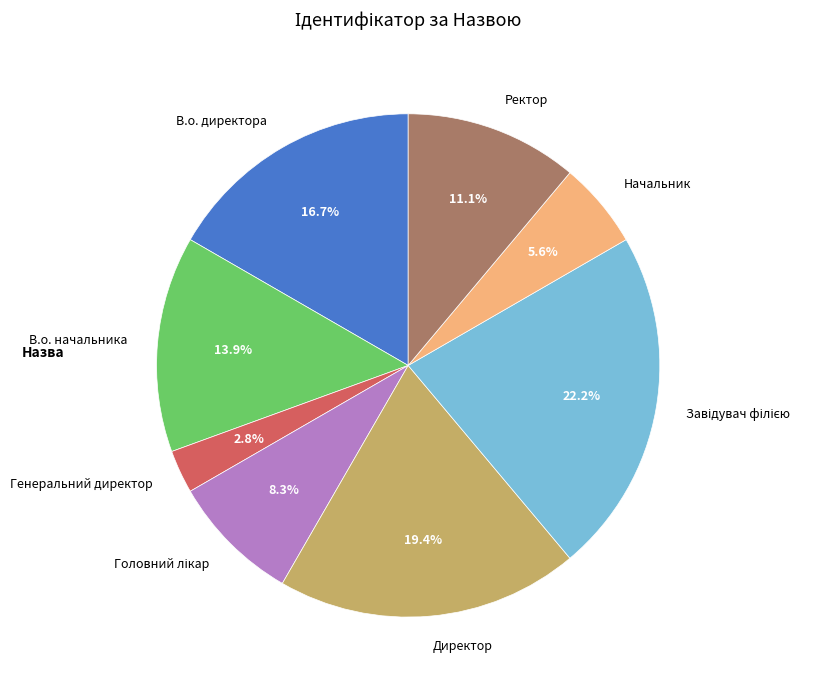

How much of the chart is everything except Генеральний директор?

97.2%